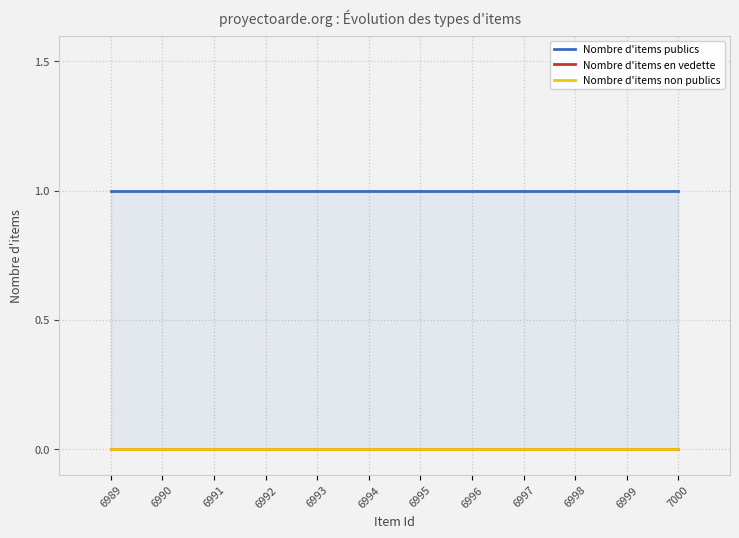

How many data points does each series have?

12